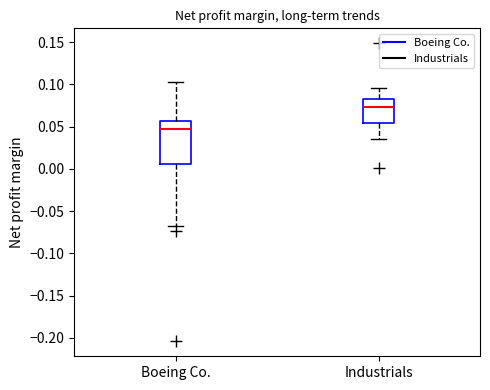

Comparing the boxes themselves (not the whiskers), which one is the tallest?

Boeing Co.